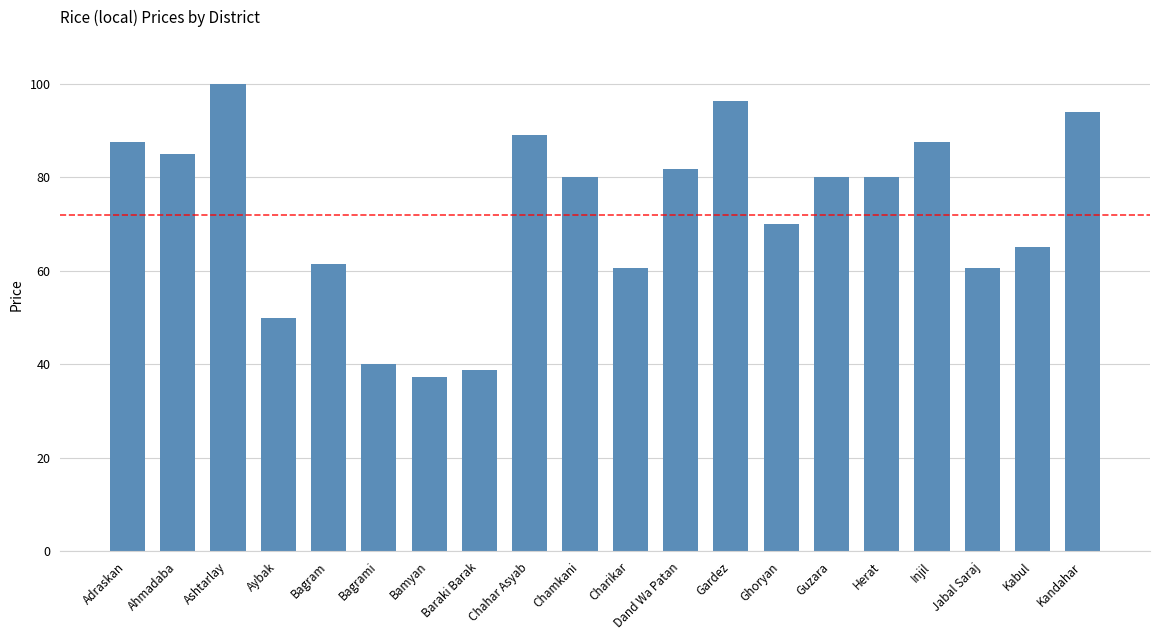

What is the change in value from Ghoryan to Herat?

+10.0